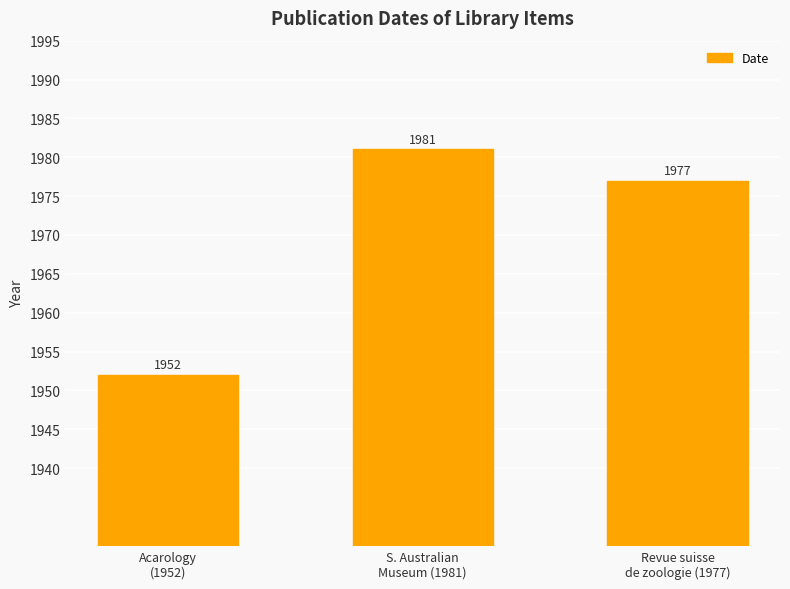

What is the change in value from S. Australian
Museum (1981) to Revue suisse
de zoologie (1977)?

-4